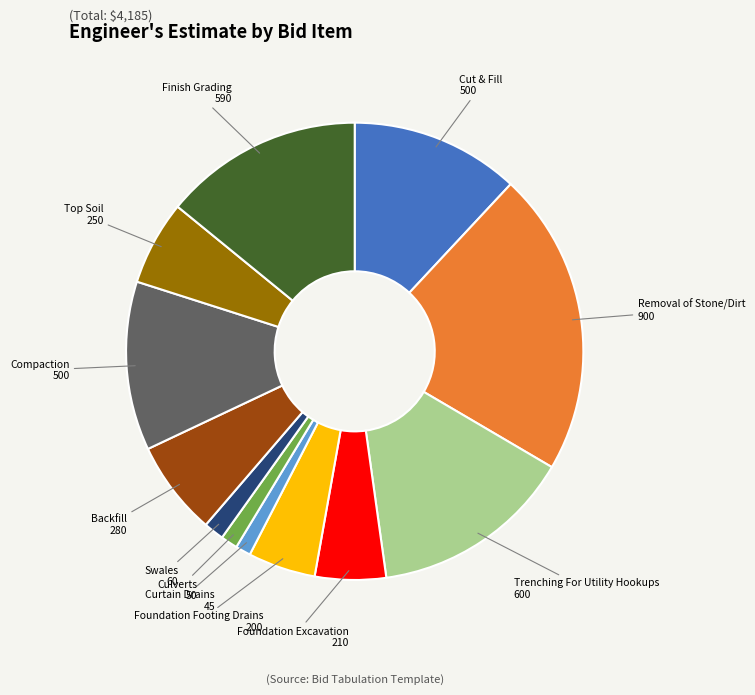

Count the number of slices in the pie.

12